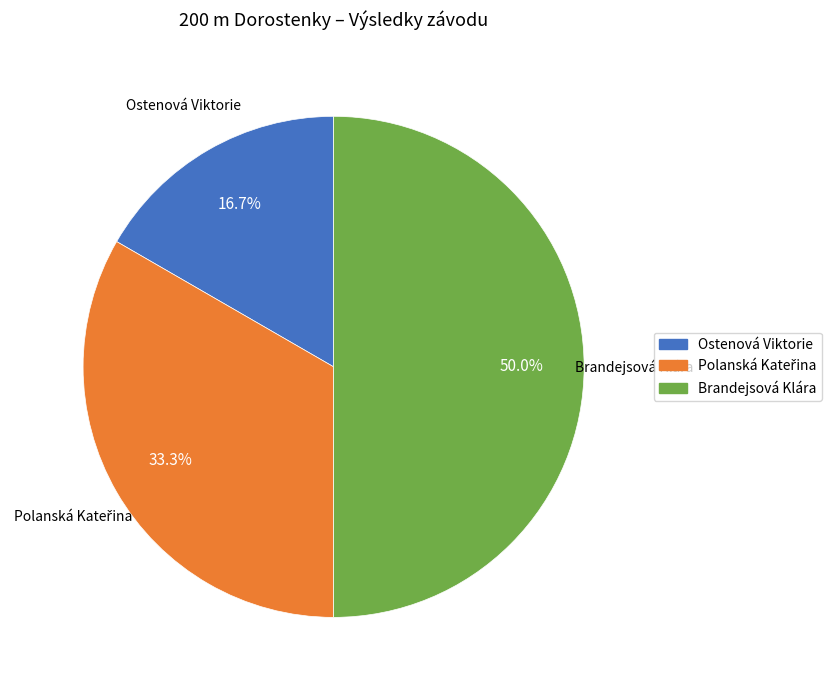

How many segments does this pie chart have?

3